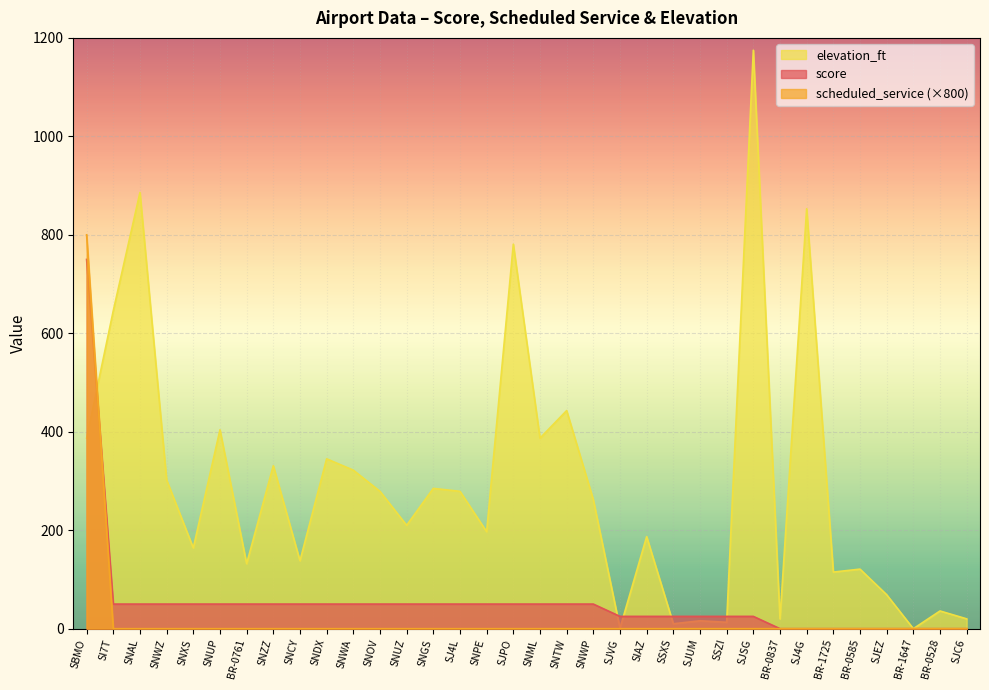

How many data points in elevation_ft are less than 262?

17